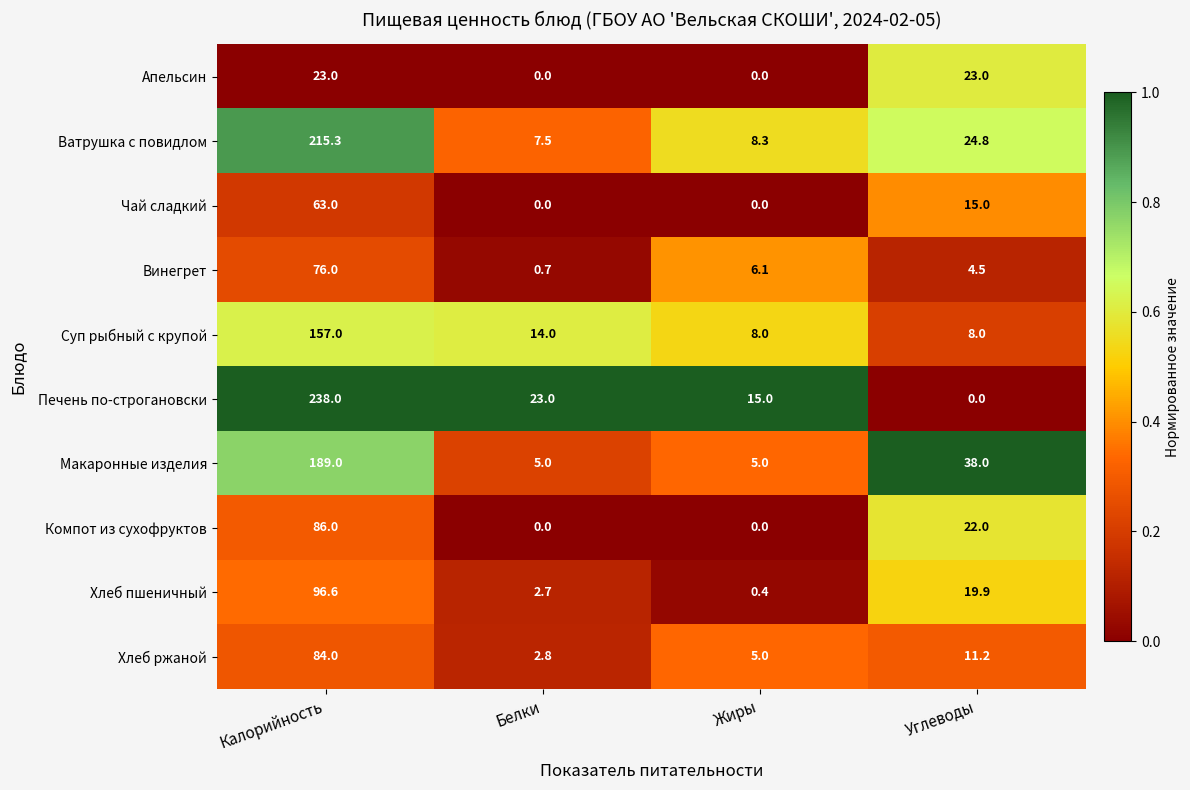

At which category is the sum across all series the highest?

Калорийность